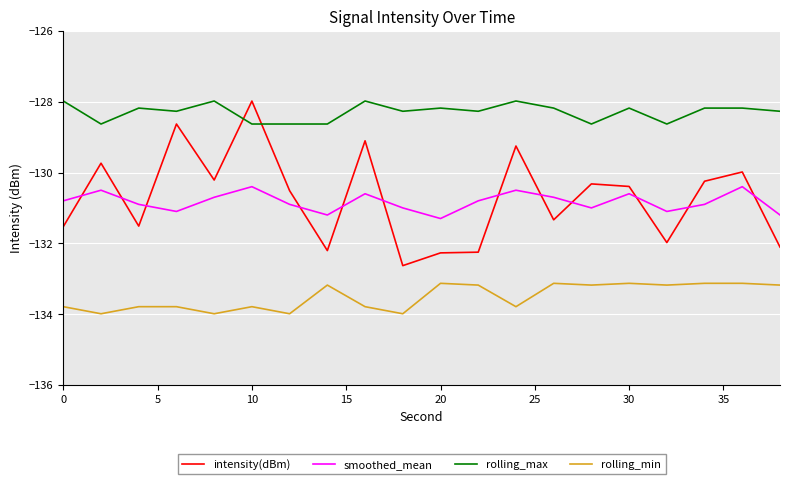

What is the difference between the maximum and minimum values in the intensity(dBm) series?

4.6